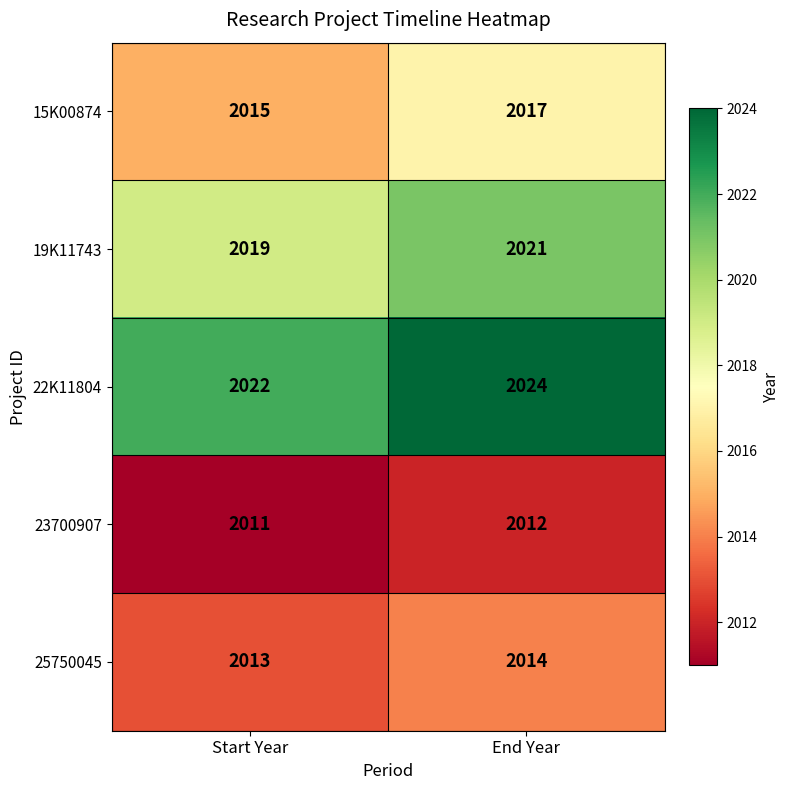

Rank the series at End Year from lowest to highest value.

23700907, 25750045, 15K00874, 19K11743, 22K11804